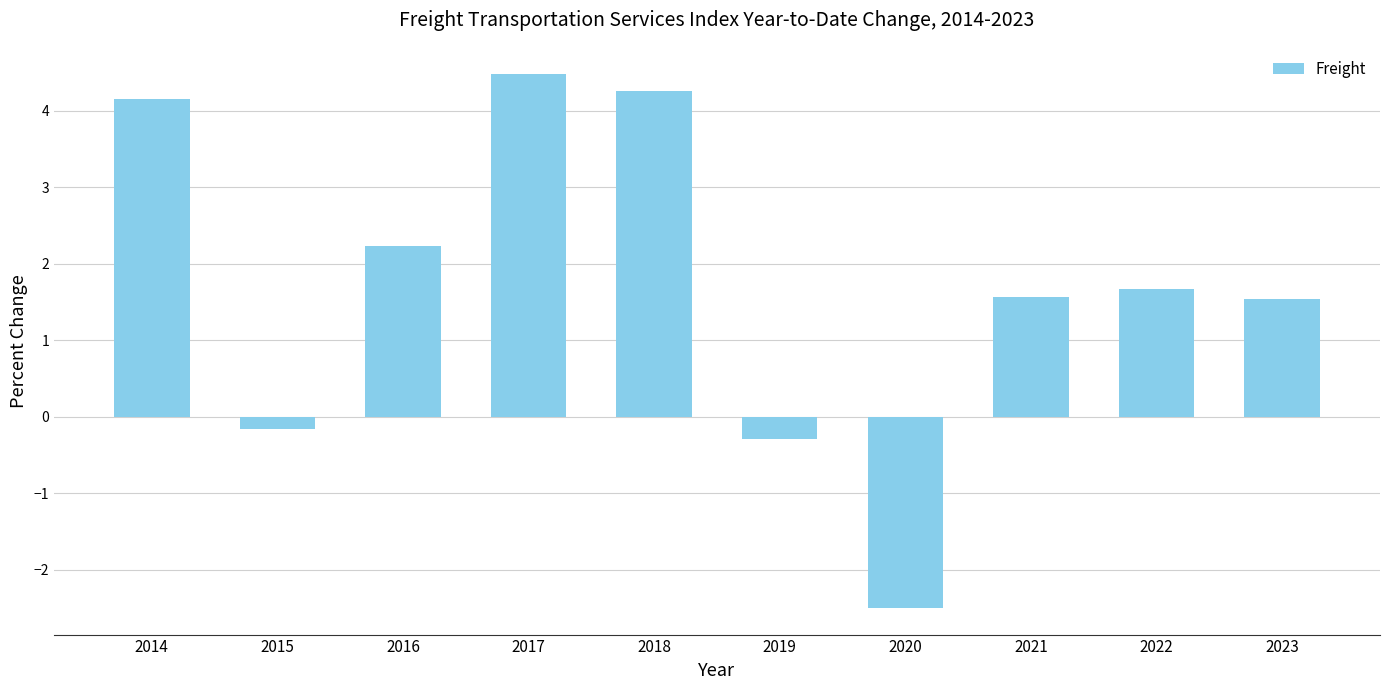

Which label corresponds to the largest value in the chart?

2017